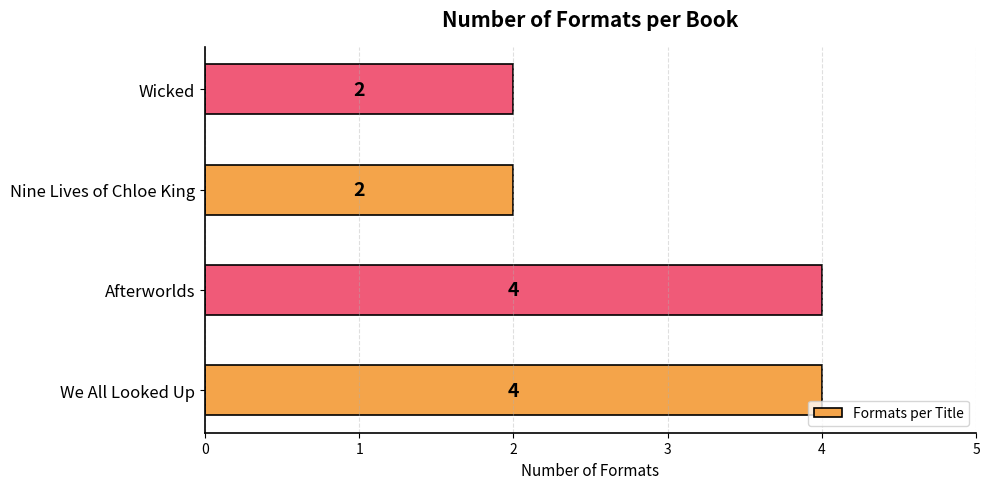

Approximately how many times larger is the value at We All Looked Up compared to Nine Lives of Chloe King?

2.0